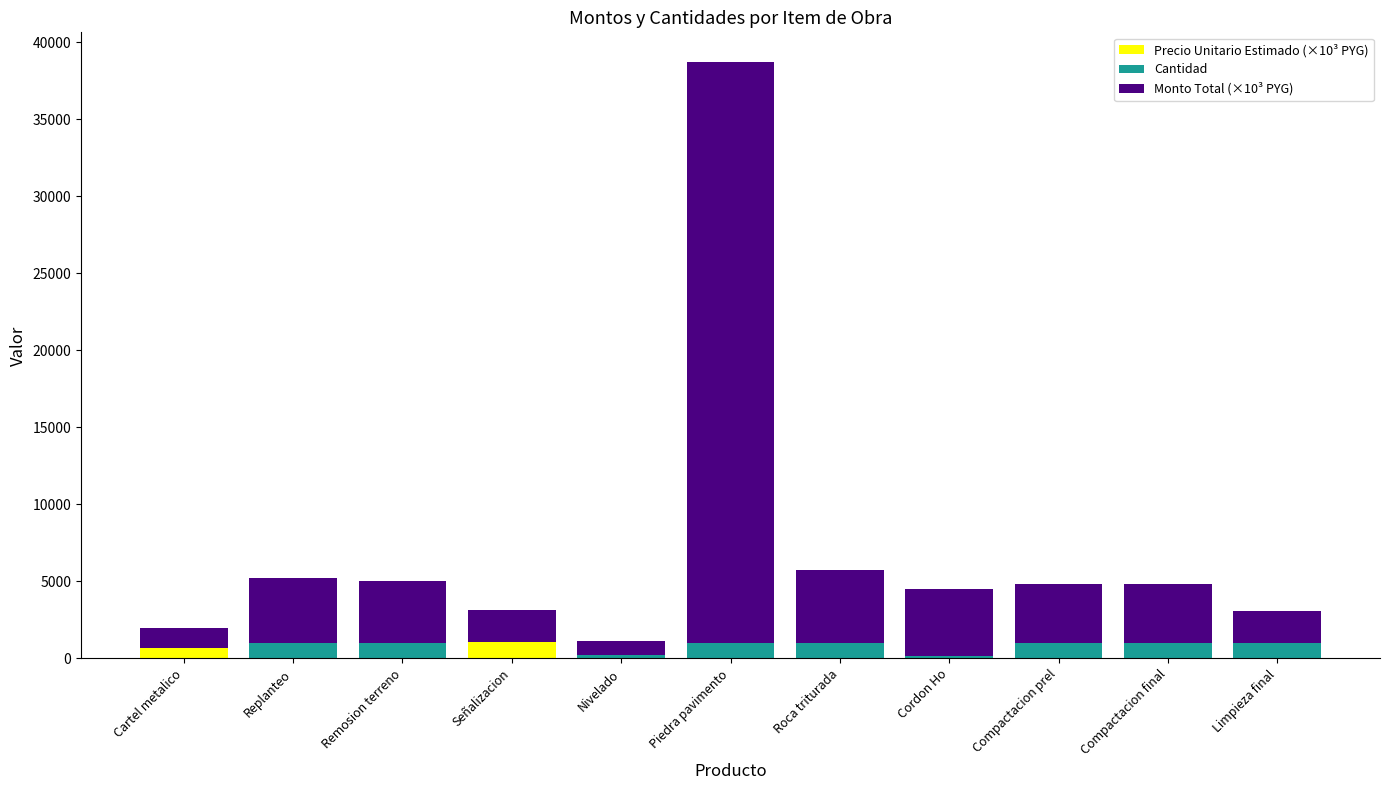

True or false: Monto Total (×10³ PYG) has a value of 2483.2 at Compactacion prel.

False